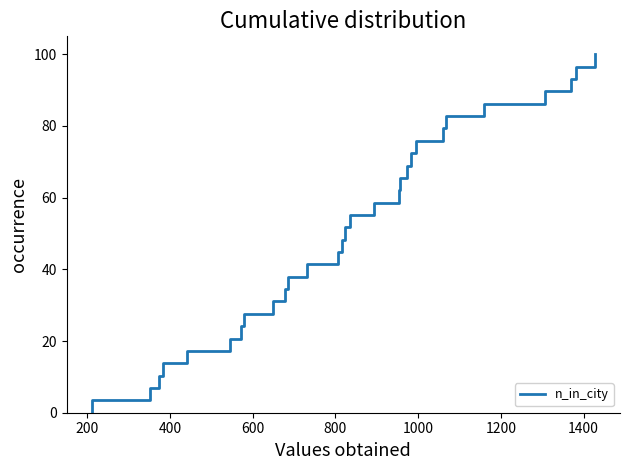

How many lines are shown in the chart?

1